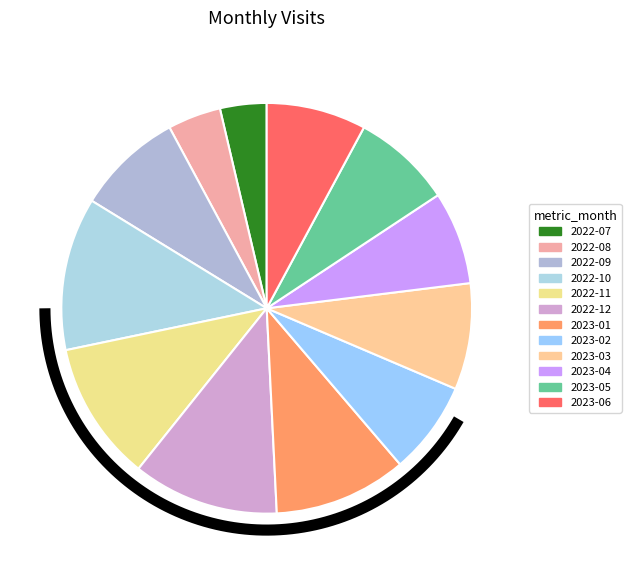

What percentage is the 2022-07 slice, to the nearest percent?

4%